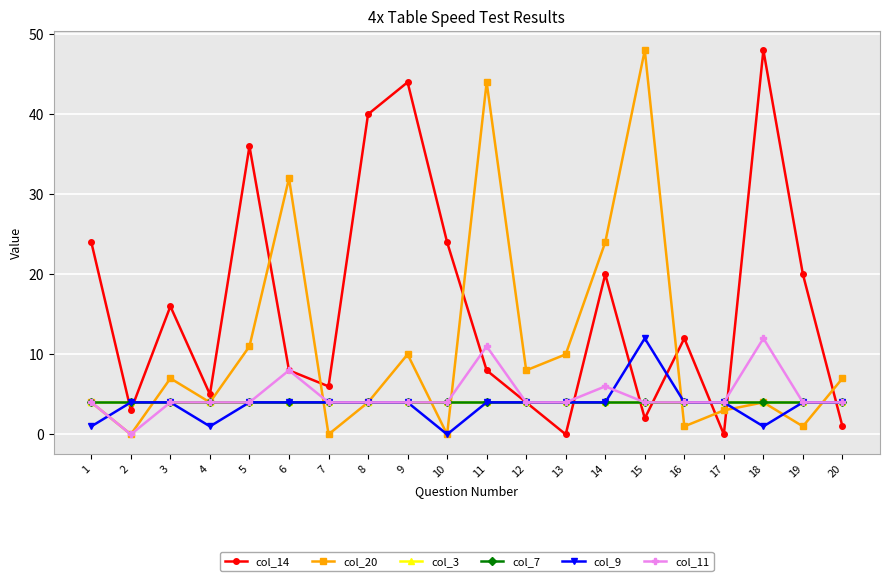

How many intersections are there between col_14 and col_20?

7